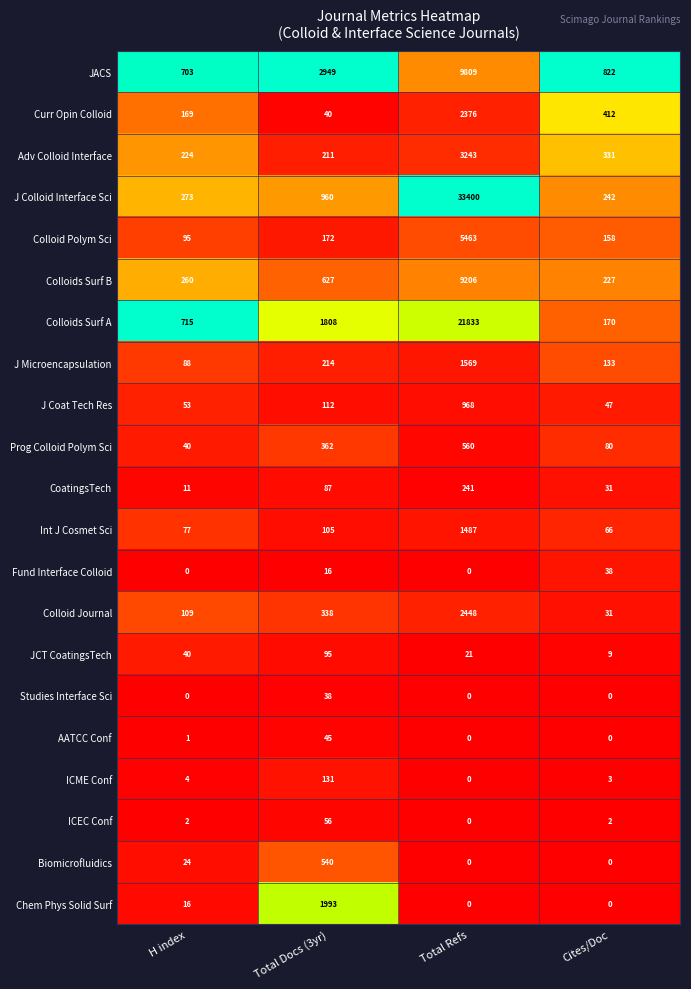

What is the difference between the highest and lowest values at Total Refs?

33400